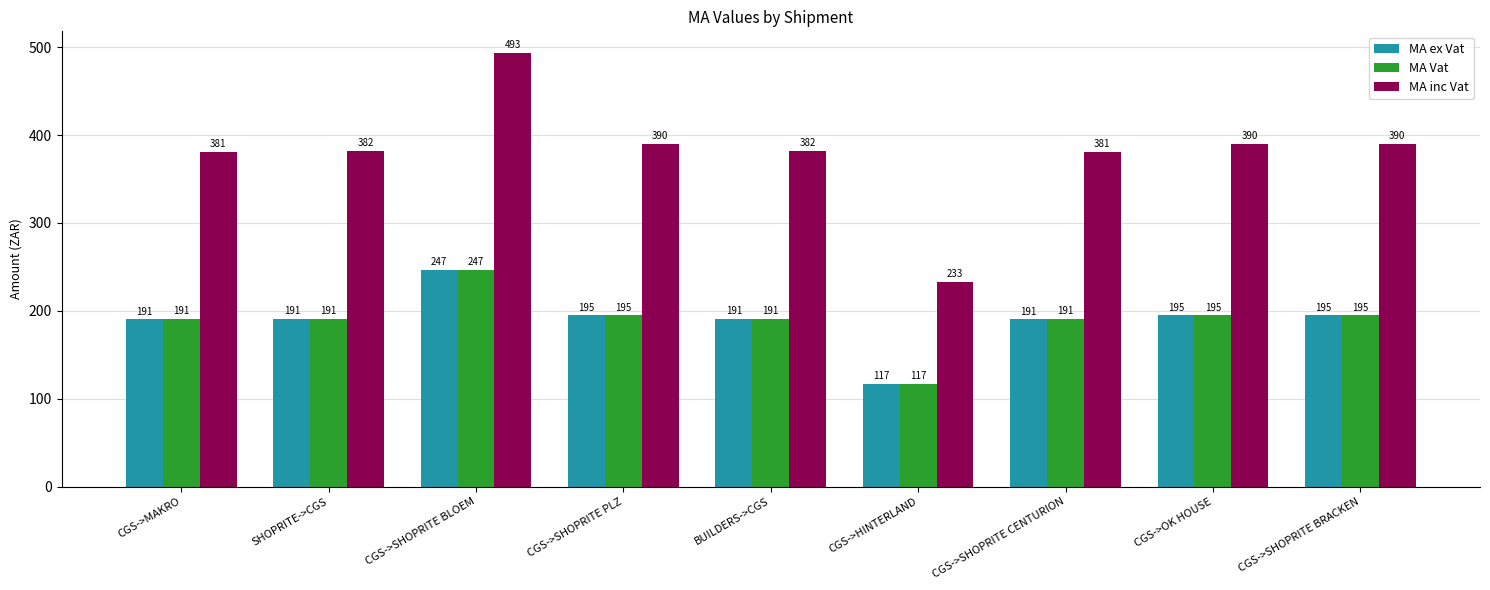

What is the maximum value for MA ex Vat?

246.6